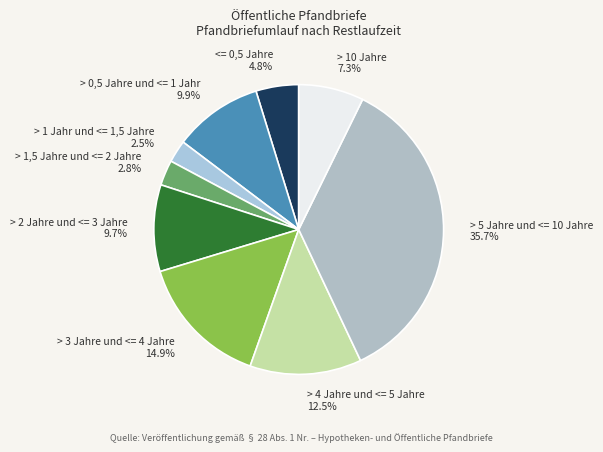

Is it true that > 2 Jahre und <= 3 Jahre is 10% of the pie?

True